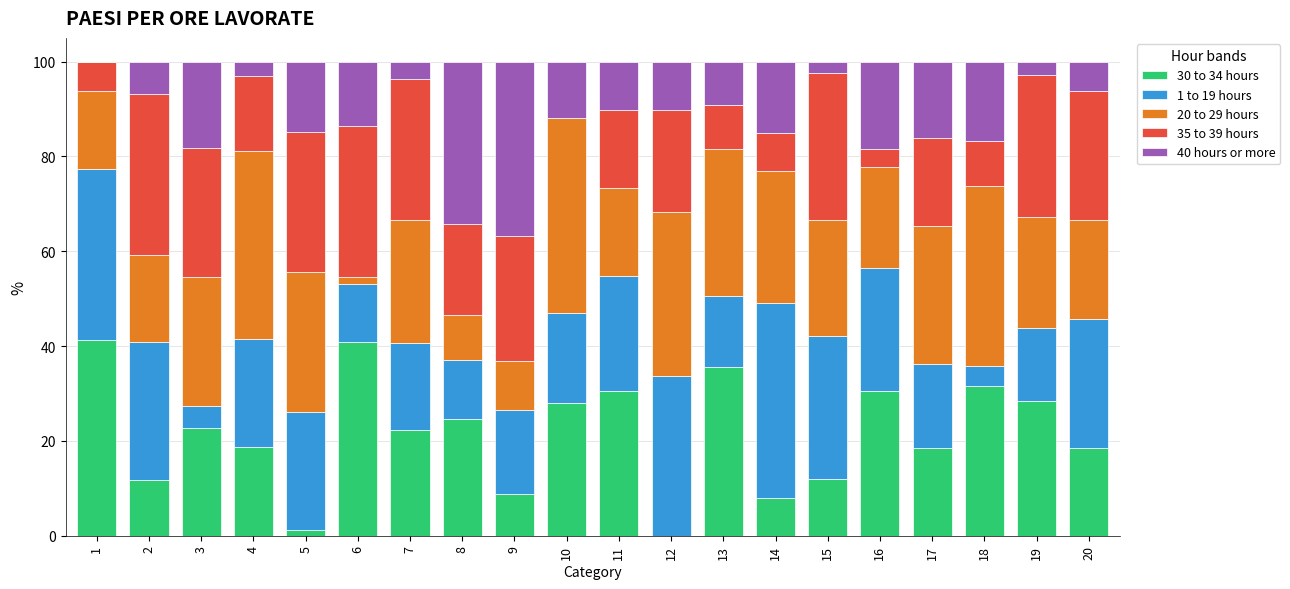

What is the sum of the 30 to 34 hours values at 10 and 2?

39.7